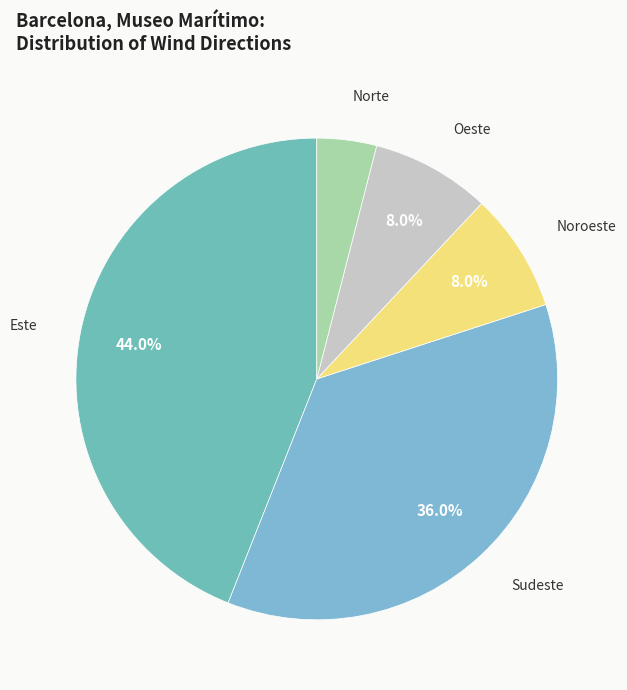

What is the largest slice in the pie chart?

Este